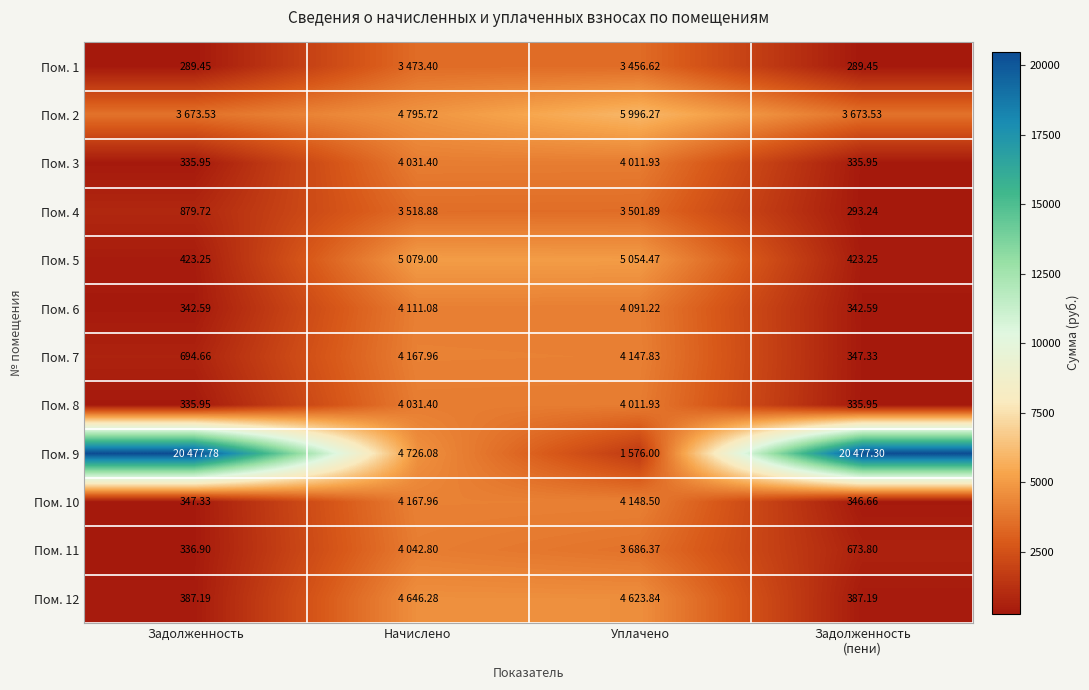

Between Задолженность
(пени) and Уплачено, which is larger?

Уплачено